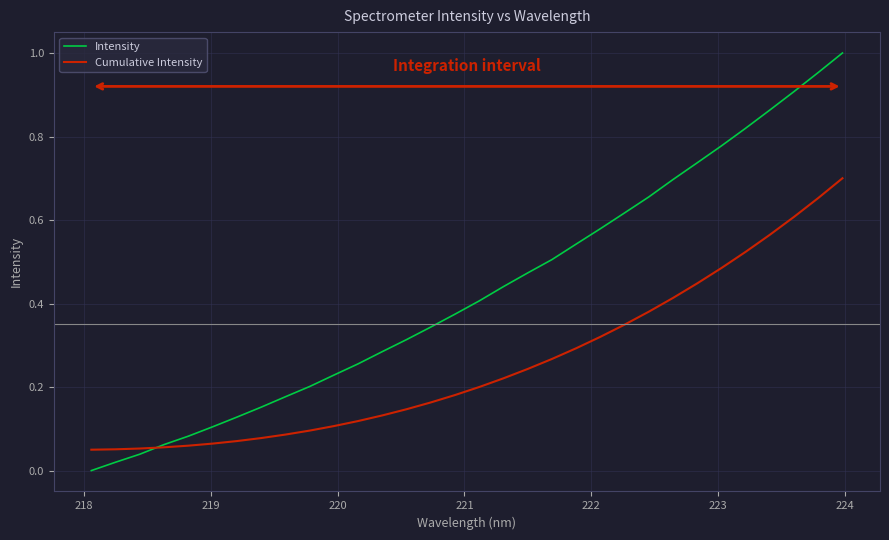

Rank the series by their average value, from highest to lowest.

Intensity, Cumulative Intensity